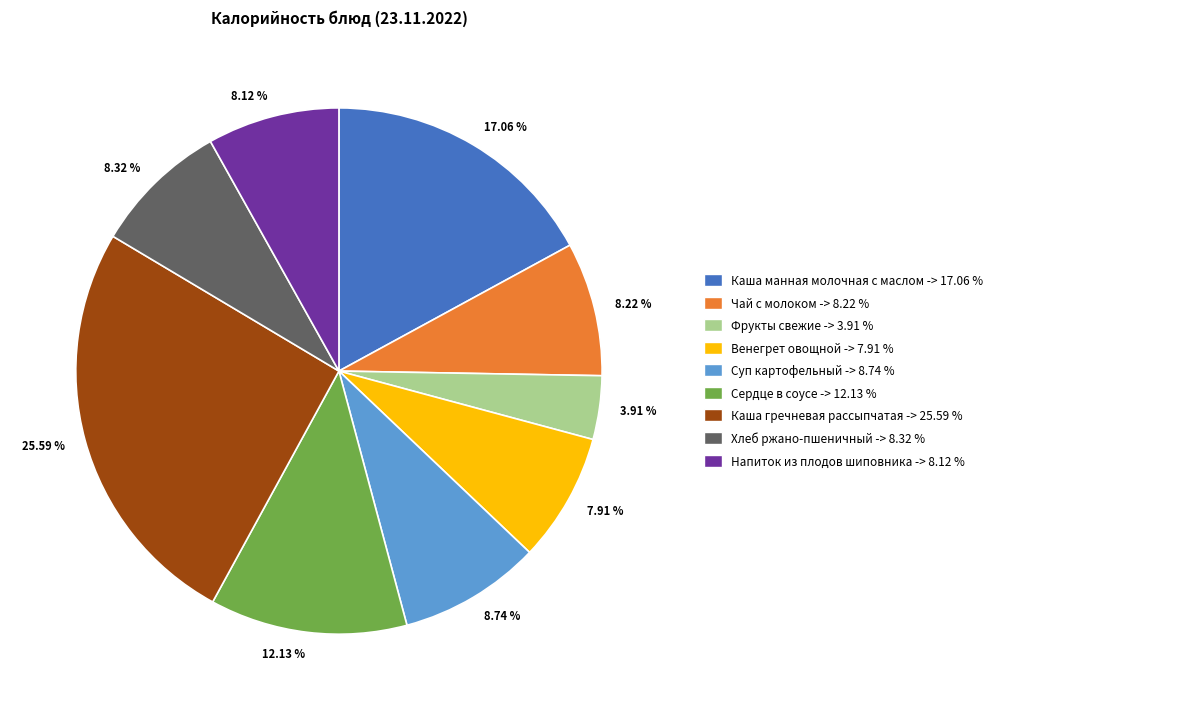

Is the sum of 8.32 % and 17.06 % greater than half?

No